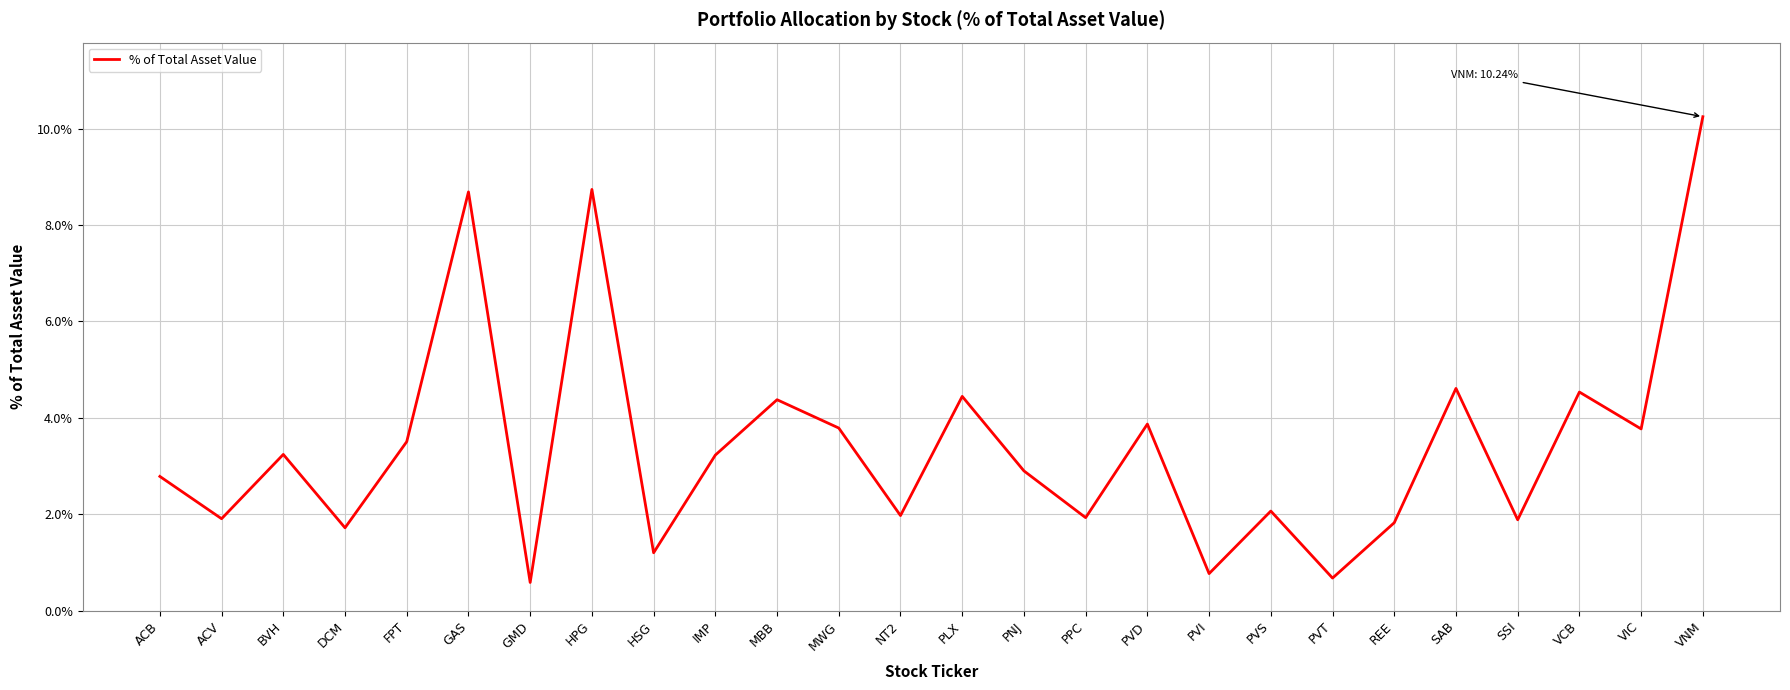

Reading left to right, list all the values displayed in this chart.

ACB=0.0	ACV=0.0	BVH=0.0	DCM=0.0	FPT=0.0	GAS=0.1	GMD=0.0	HPG=0.1	HSG=0.0	IMP=0.0	MBB=0.0	MWG=0.0	NT2=0.0	PLX=0.0	PNJ=0.0	PPC=0.0	PVD=0.0	PVI=0.0	PVS=0.0	PVT=0.0	REE=0.0	SAB=0.0	SSI=0.0	VCB=0.0	VIC=0.0	VNM=0.1